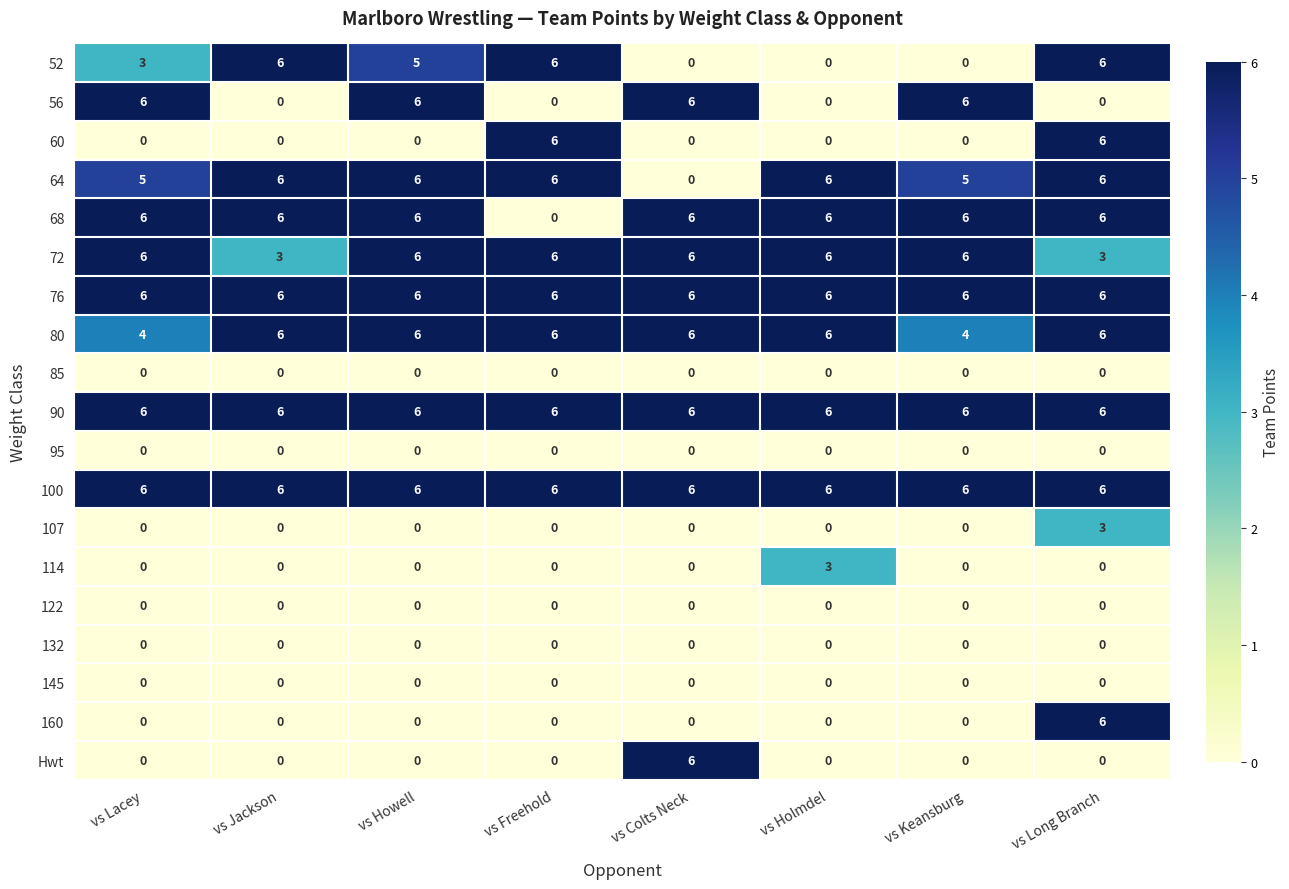

How many 80 values are between 6 and 7?

6